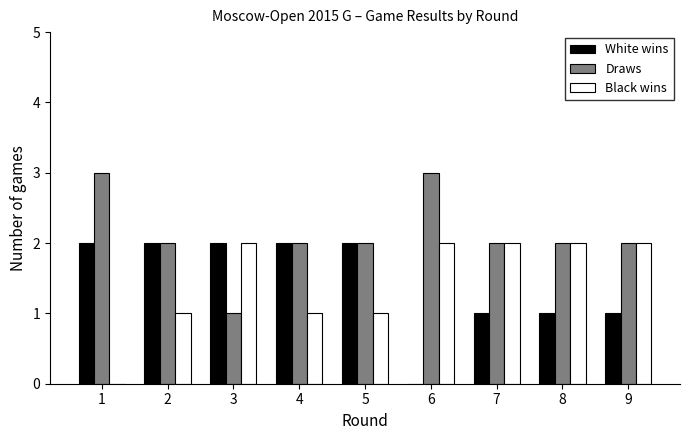

How many groups of bars are there?

9